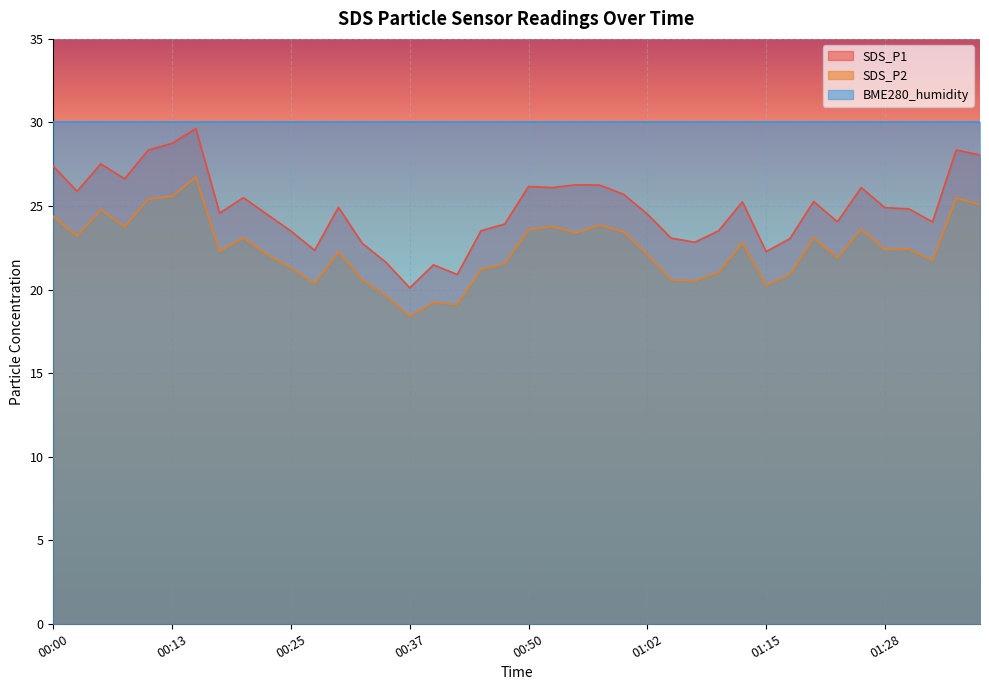

In SDS_P1, how many points are lower than both neighbors (excluding endpoints)?

11